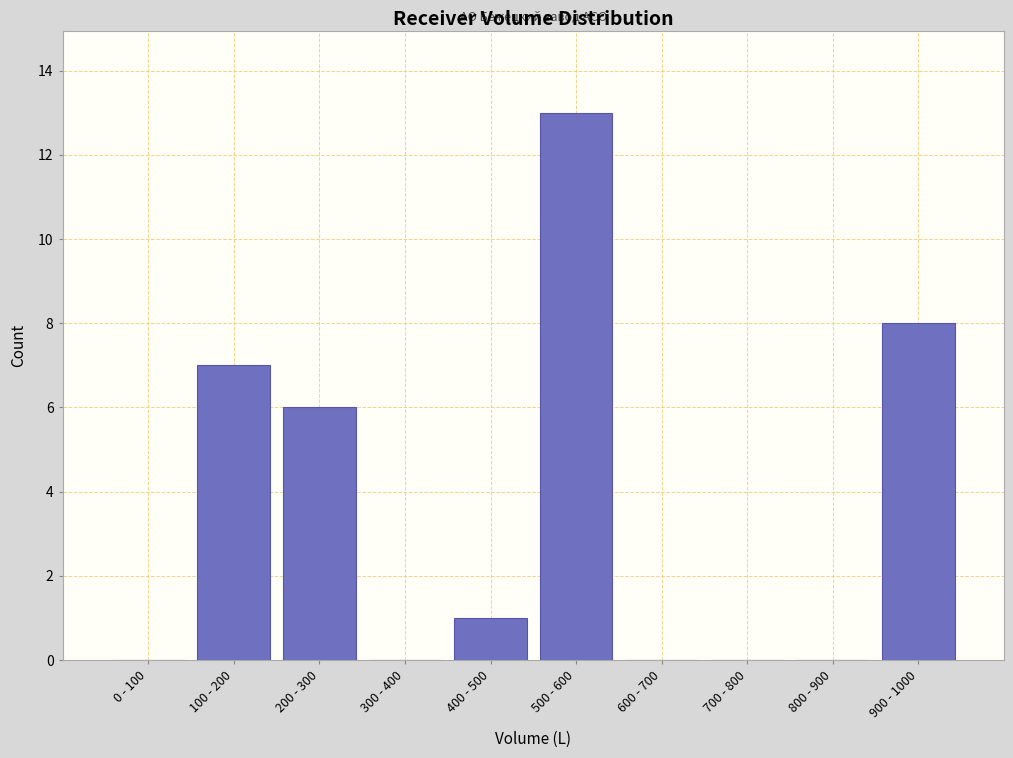

Reading left to right, list all the values displayed in this chart.

0 - 100=0	100 - 200=7	200 - 300=6	300 - 400=0	400 - 500=1	500 - 600=13	600 - 700=0	700 - 800=0	800 - 900=0	900 - 1000=8